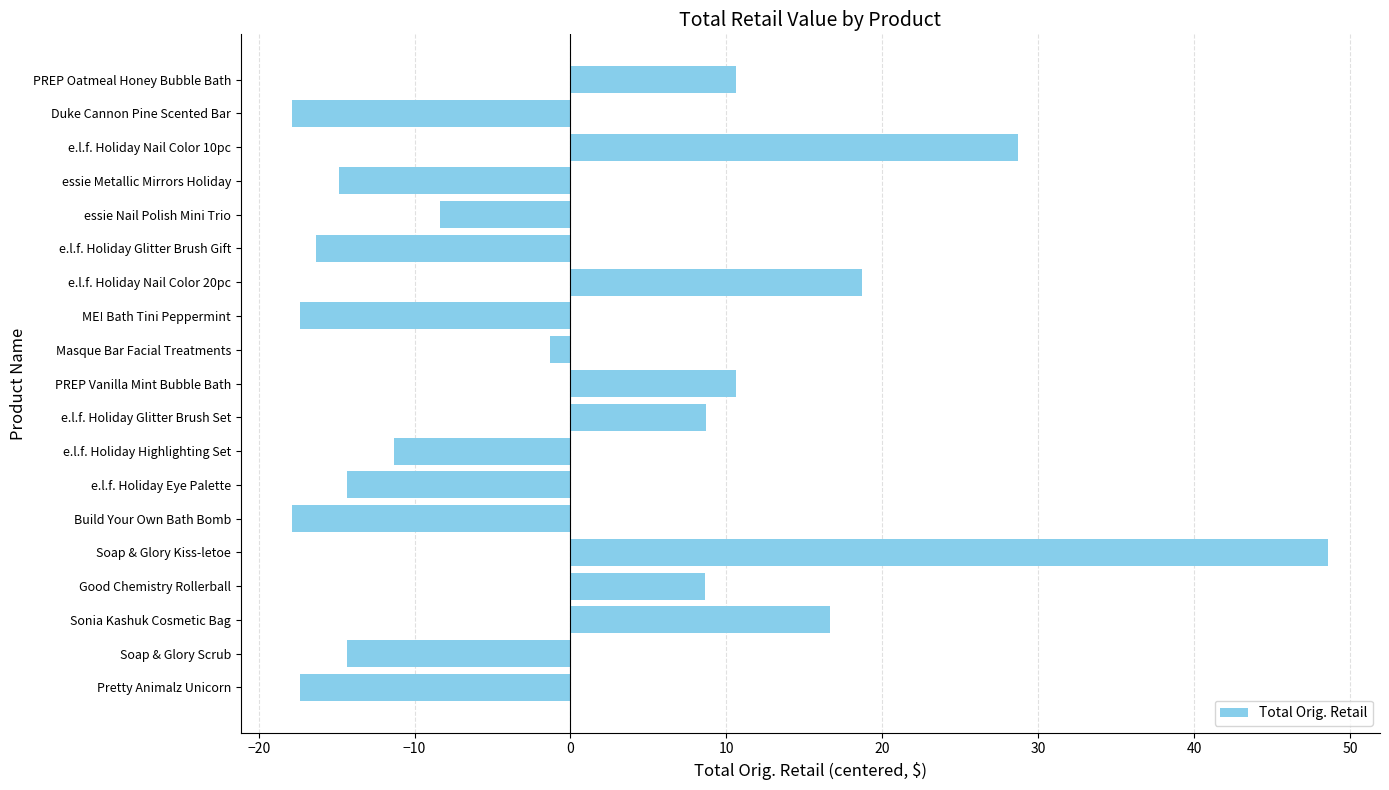

What is the difference between the maximum and second lowest values?

66.4